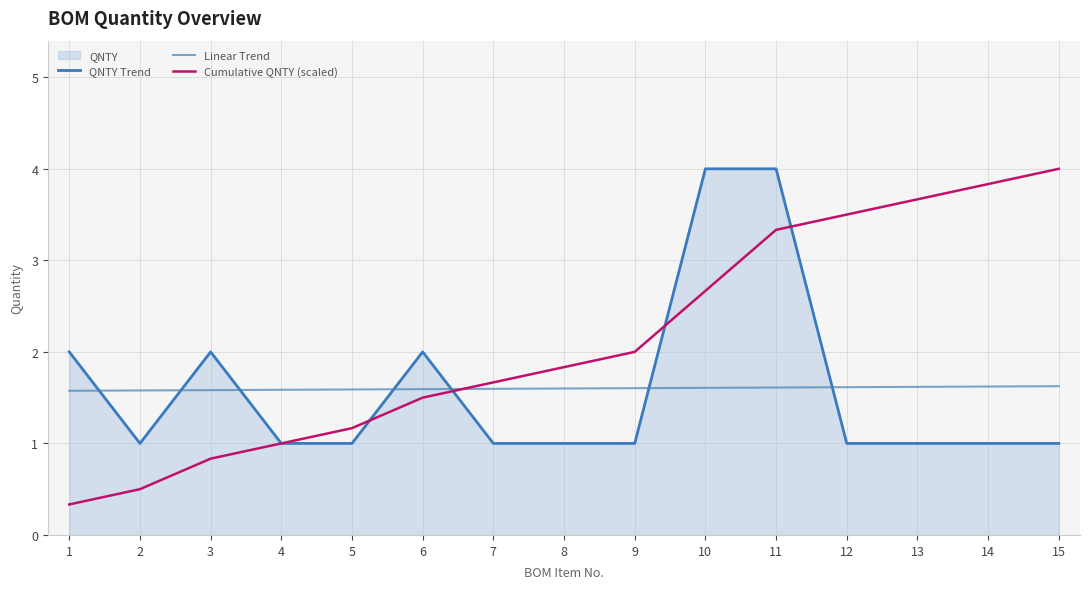

What is the difference between the Cumulative QNTY (scaled) values at 12 and 15?

0.5